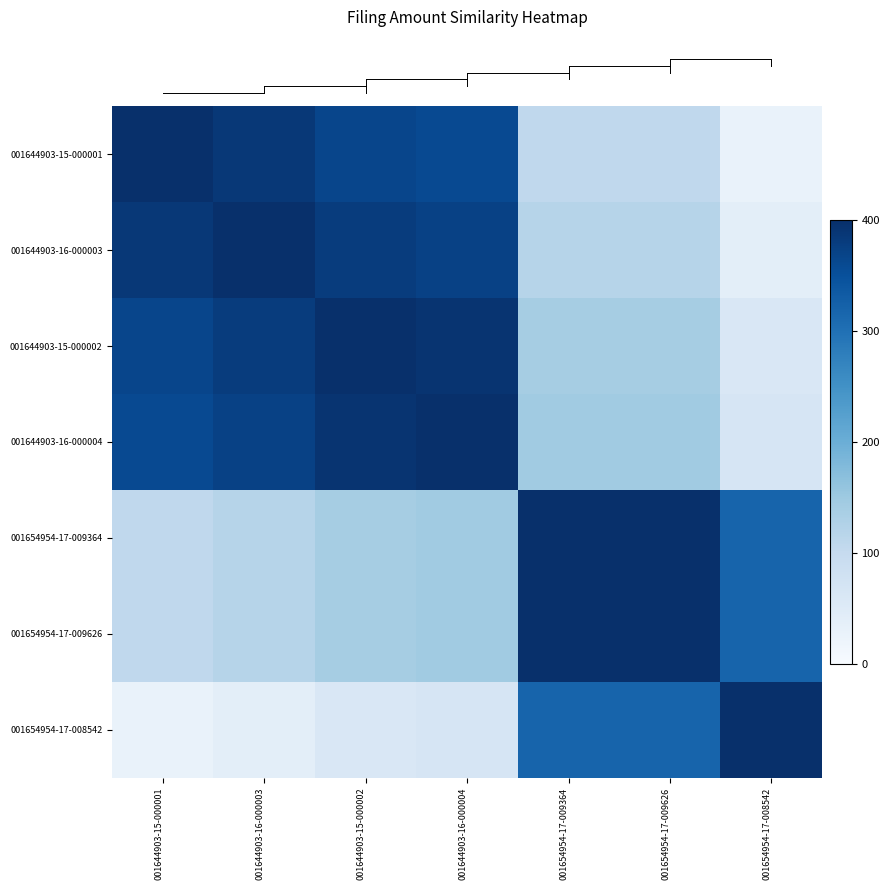

What is the spread (max minus min) of values at 001654954-17-009626?

293.3